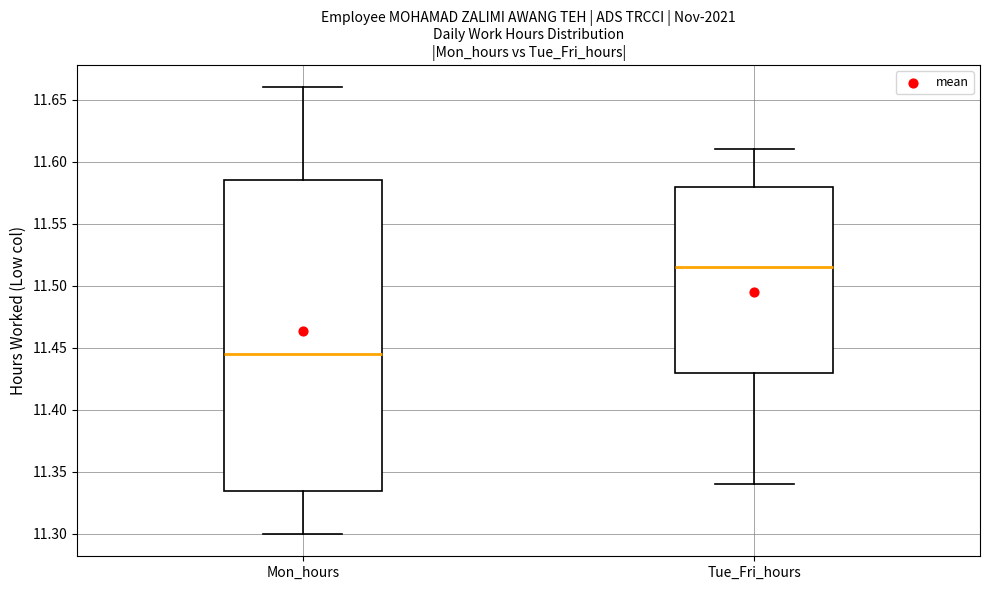

Which box's median line is the lowest?

Mon_hours